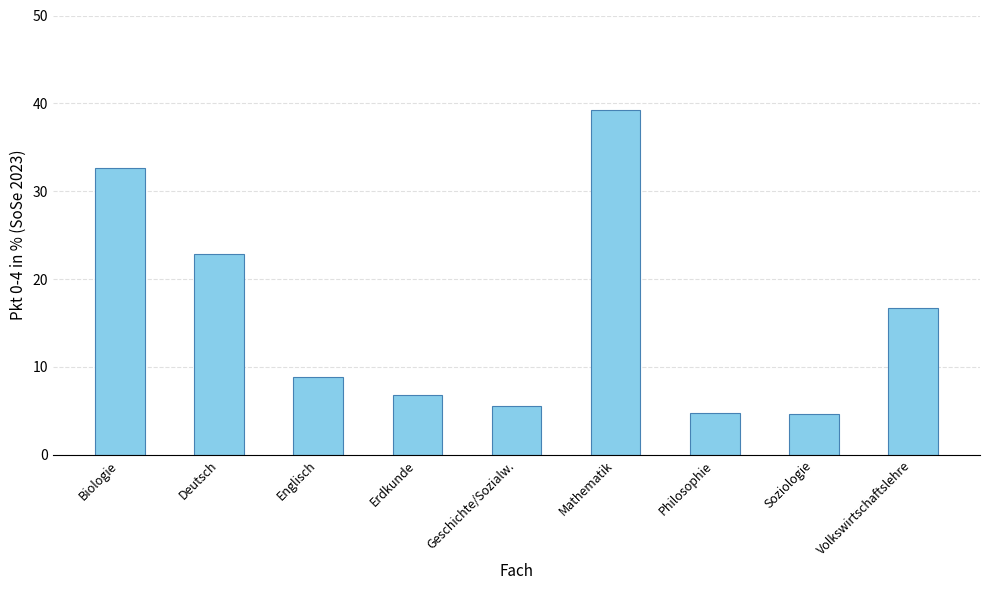

Which has a higher value, Erdkunde or Mathematik?

Mathematik